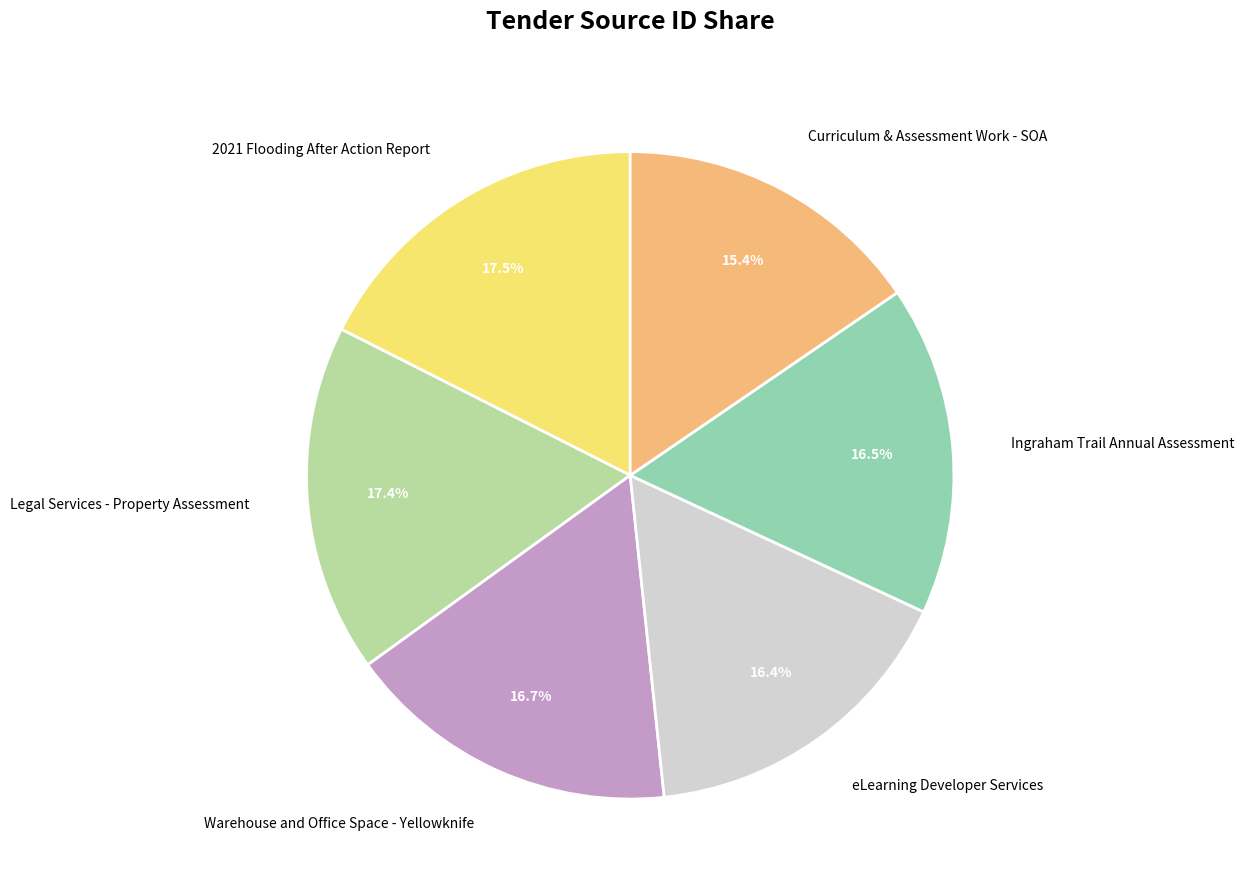

How many slices are in this pie chart?

6